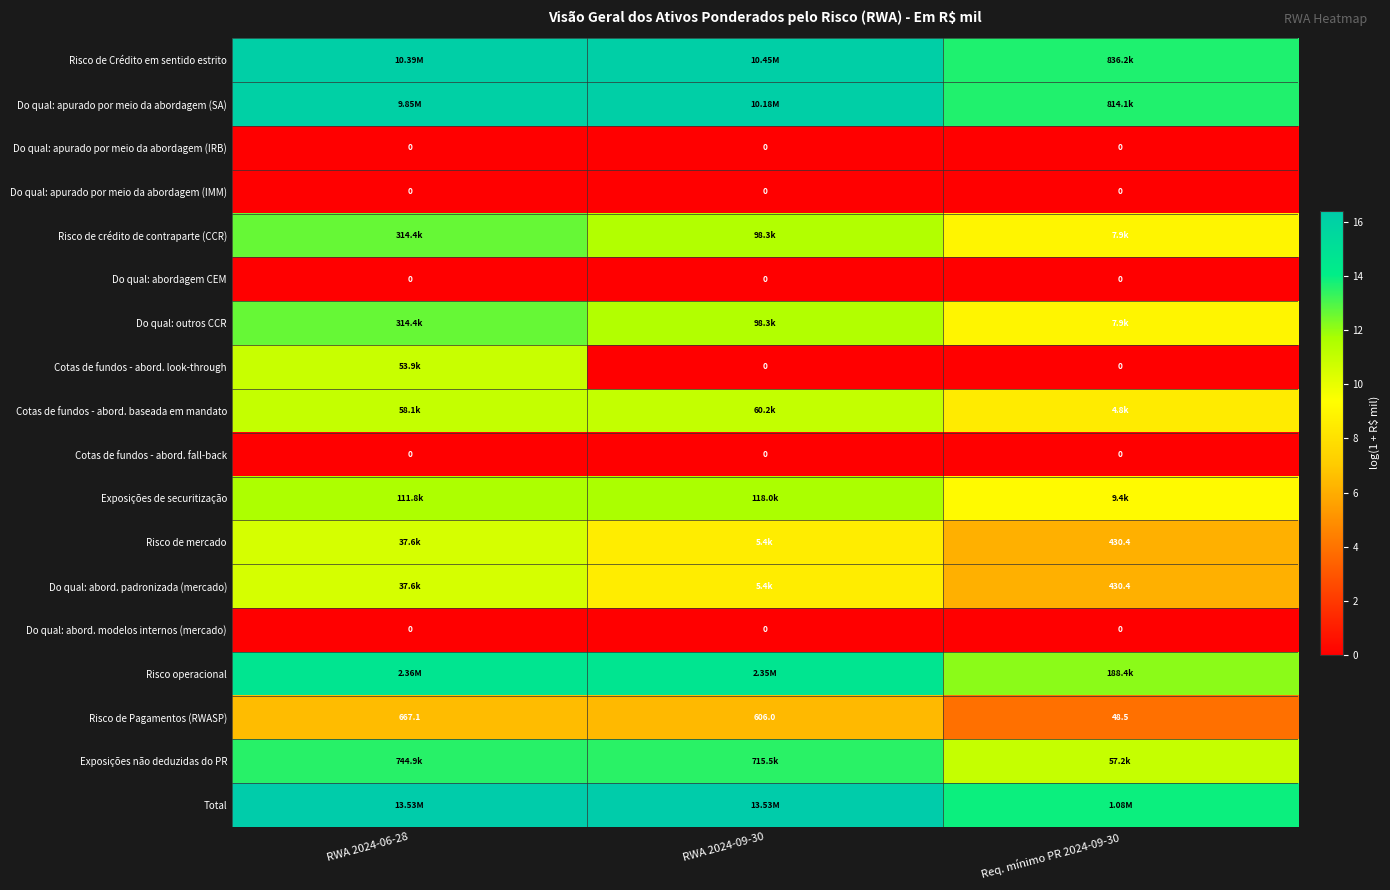

What is the difference between the maximum and minimum values in the Do qual: apurado por meio da abordagem (SA) series?

2.5